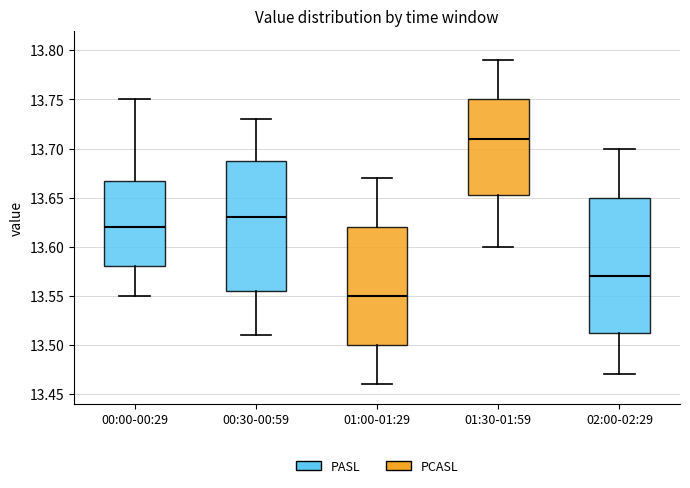

Which box has the highest median line?

01:30-01:59